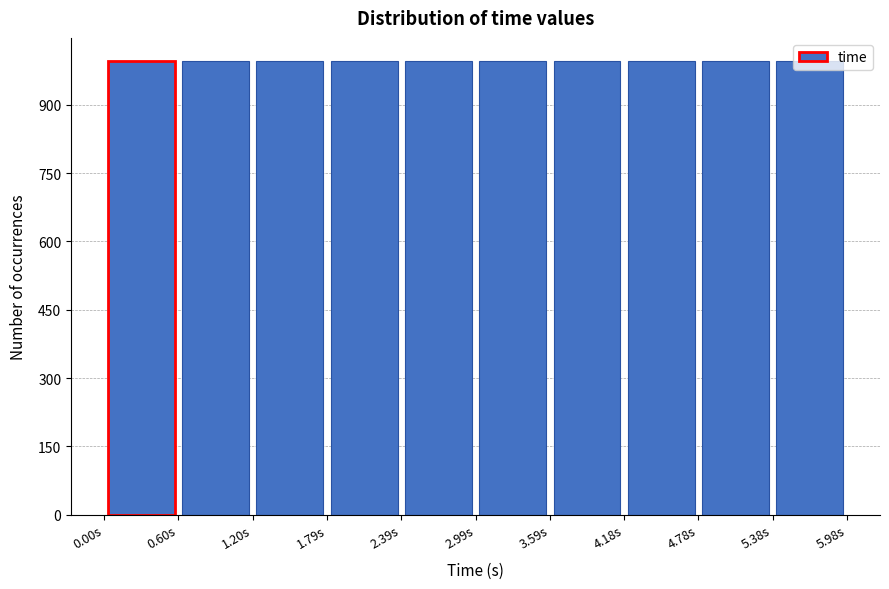

What is the height of the bar covering 0.6 to 1.2 on the x-axis? Neither the bar edges nor the heights are printed on the chart, so give them approximately, as read against the axes.

1000